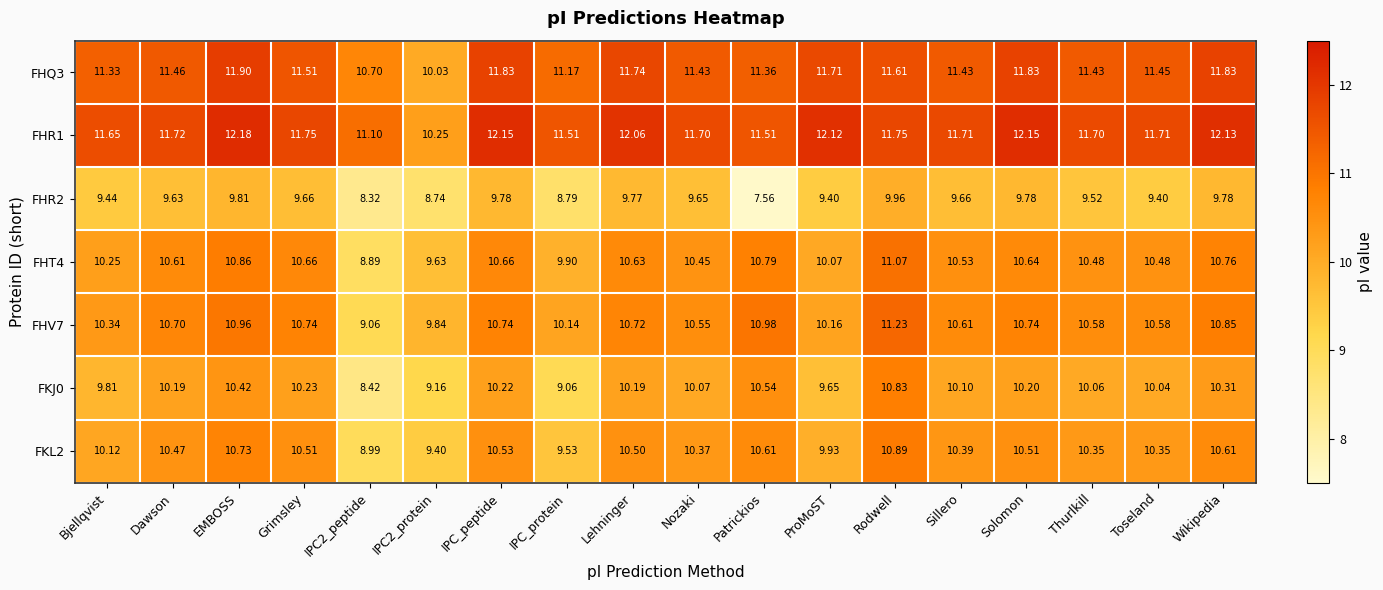

At which label does FHT4 reach its peak?

Rodwell